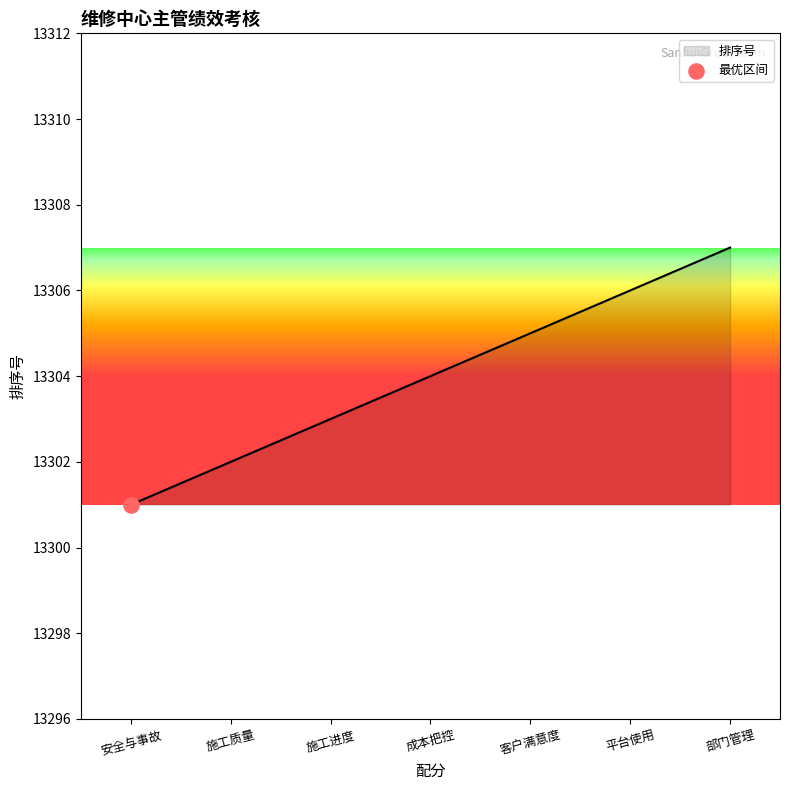

Approximately how many times larger is the value at 施工进度 compared to 部门管理?

1.0